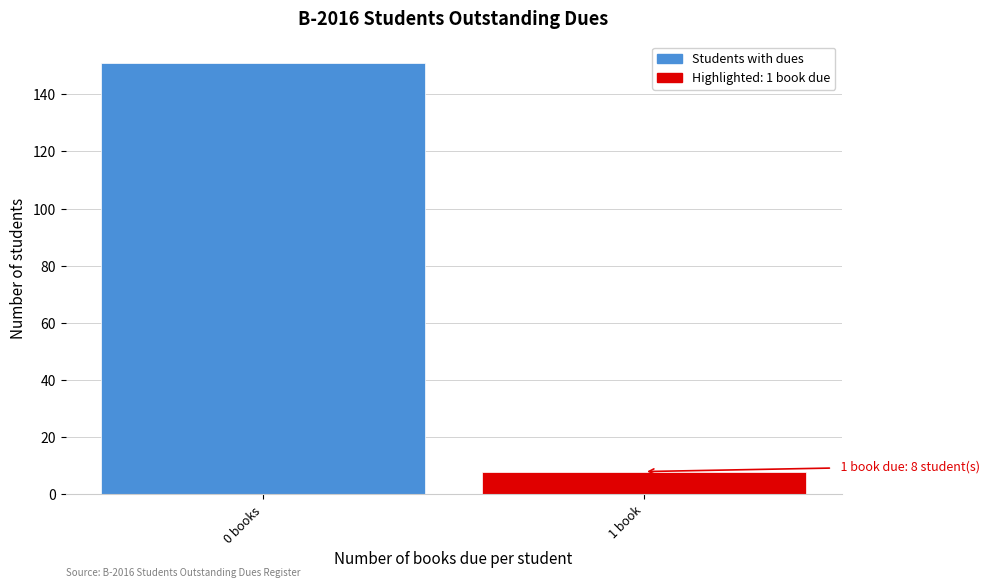

Reading right to left, list all the values displayed in this chart.

8	151